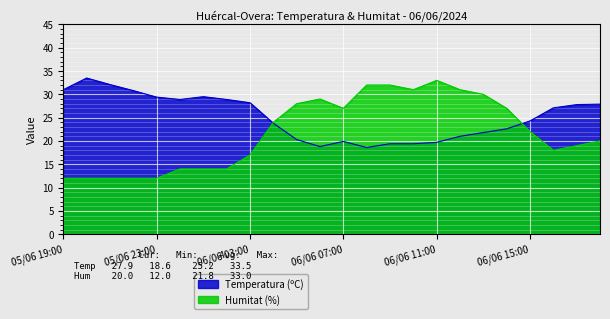

Which series ends up on top after the final intersection of Temperatura (ºC) and Humitat (%)?

Temperatura (ºC)